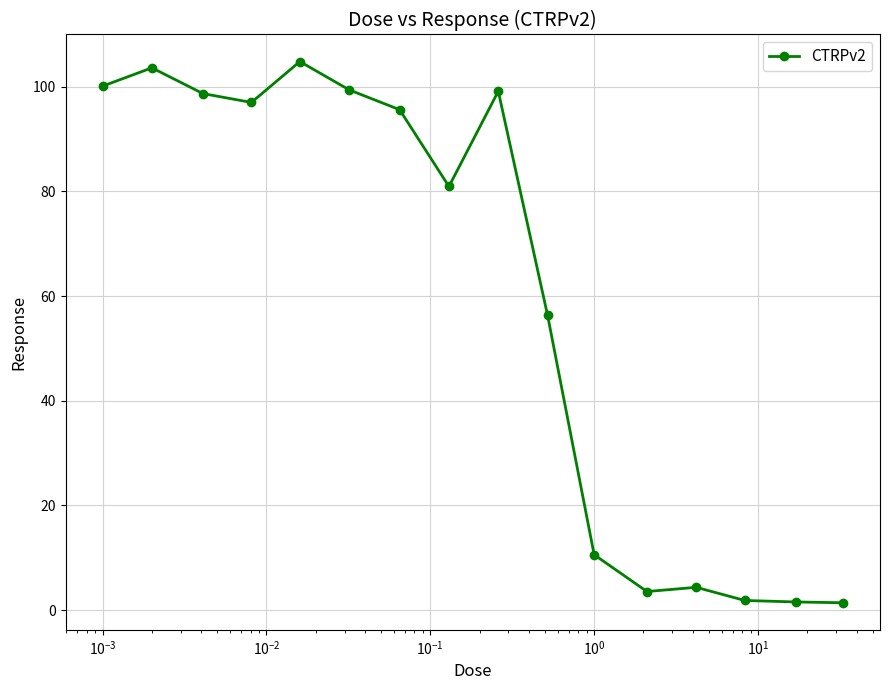

What is the maximum value shown in the chart?

104.8